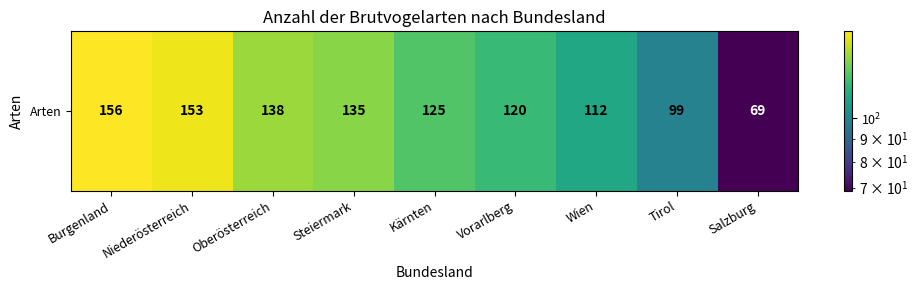

At which label does the data first exceed 125?

Burgenland